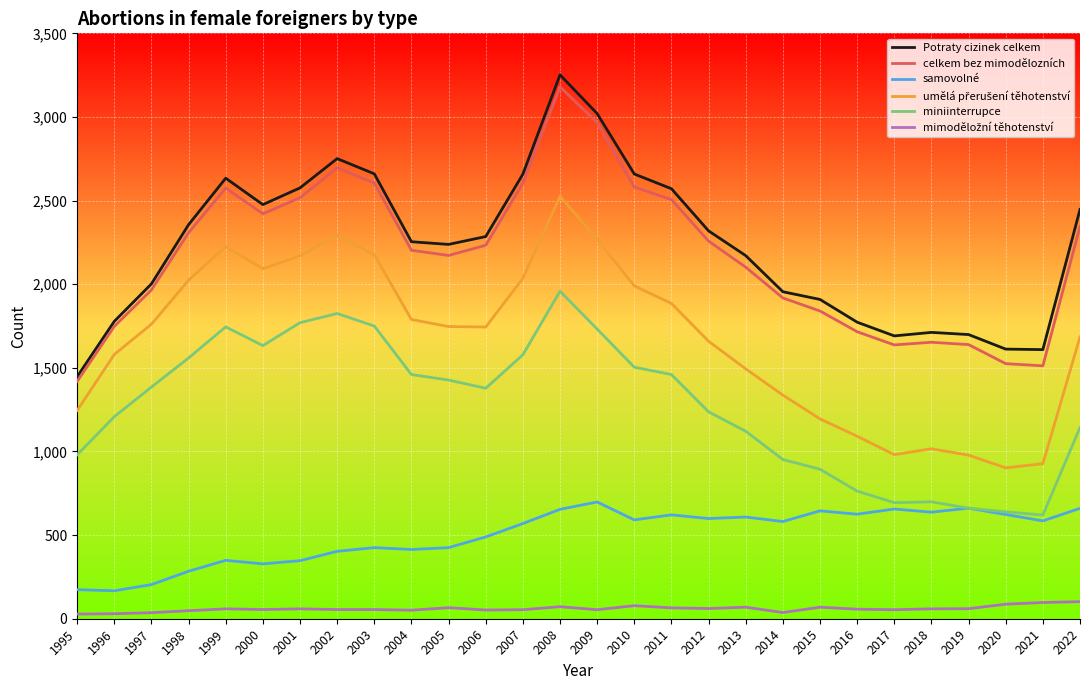

What is the greatest value displayed?

3252